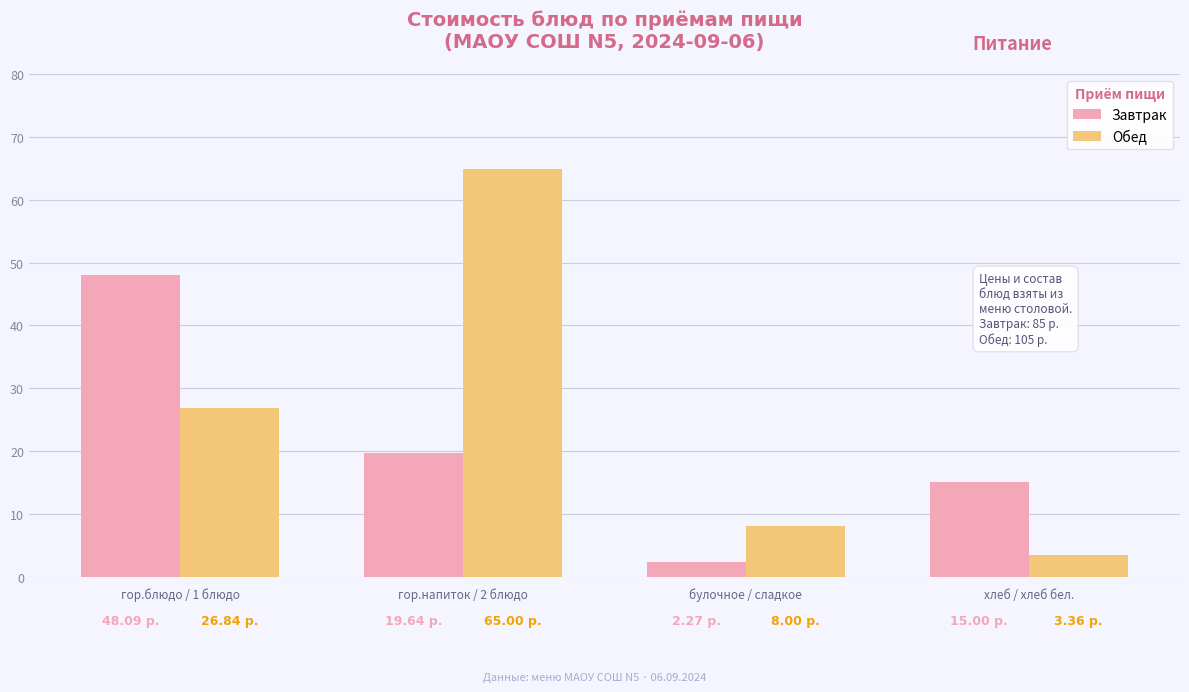

Rank the series at хлеб / хлеб бел. from highest to lowest value.

Завтрак, Обед